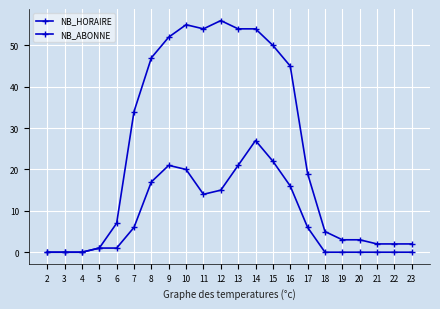

Which has a higher value, 9 or 16?

9